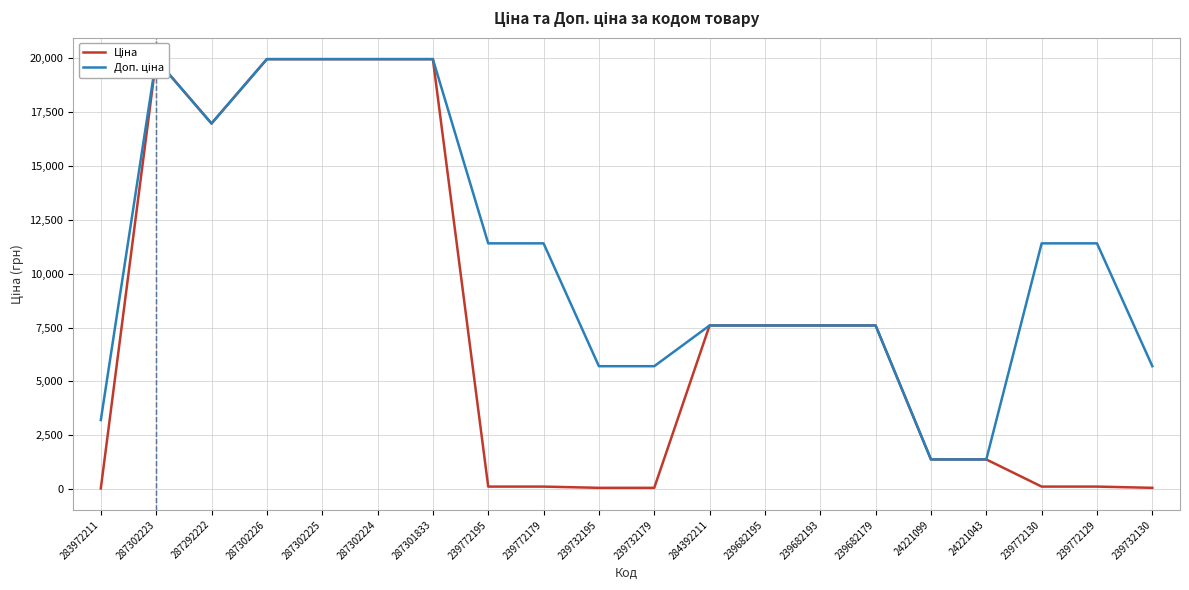

At how many categories does at least one series exceed 6774?

14